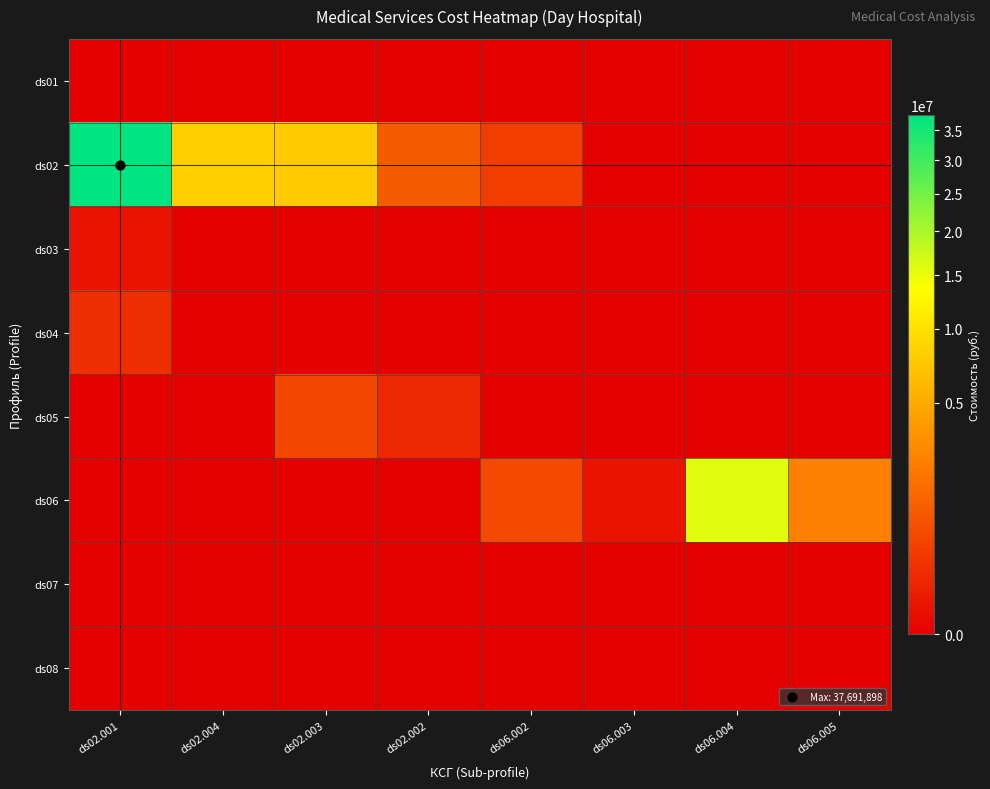

What is the difference between the highest and lowest values at ds02.001?

37691898.2